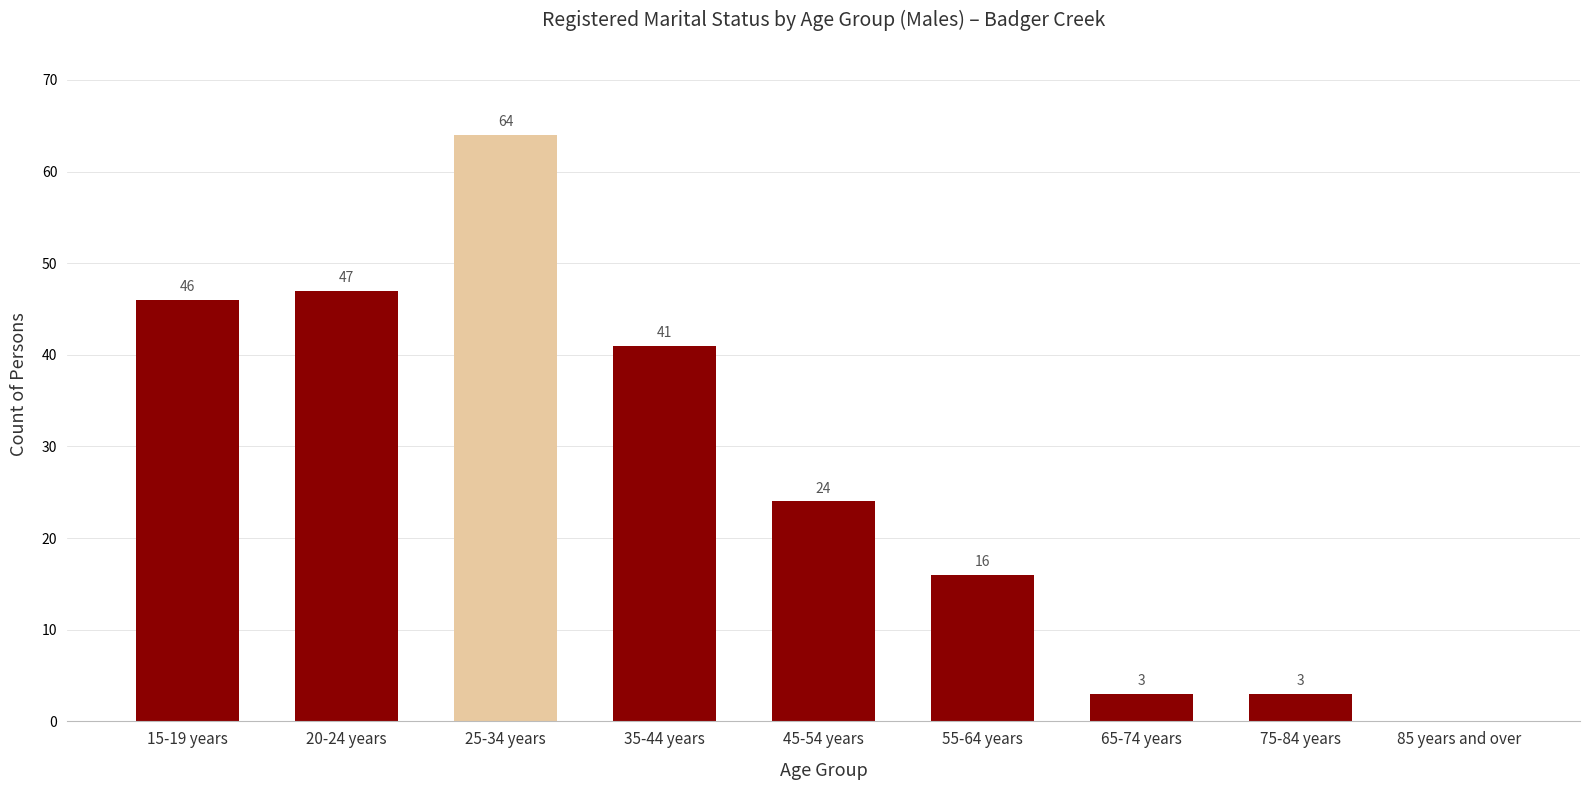

Reading left to right, extract all data points from this chart.

15-19 years=46	20-24 years=47	25-34 years=64	35-44 years=41	45-54 years=24	55-64 years=16	65-74 years=3	75-84 years=3	85 years and over=0